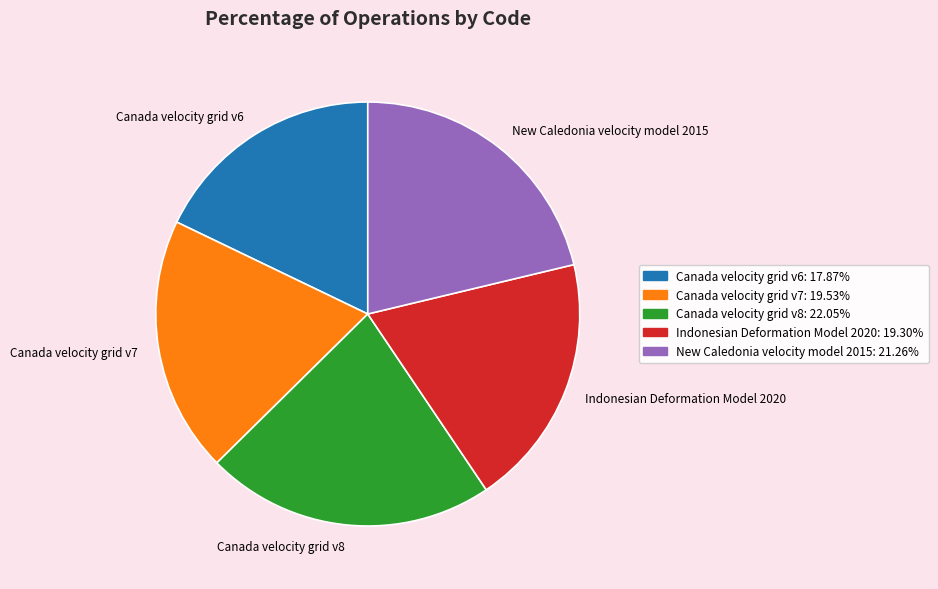

Does any single category account for the majority?

No